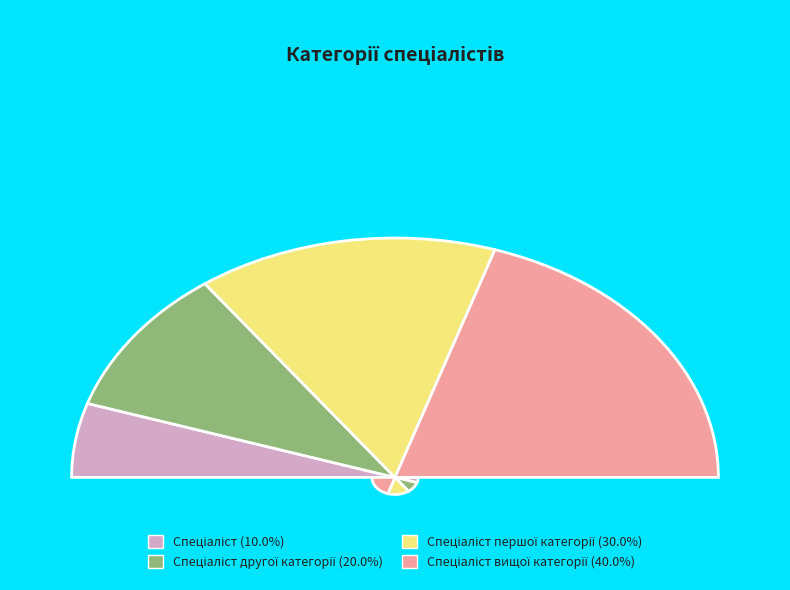

Is there a majority slice in this chart?

No